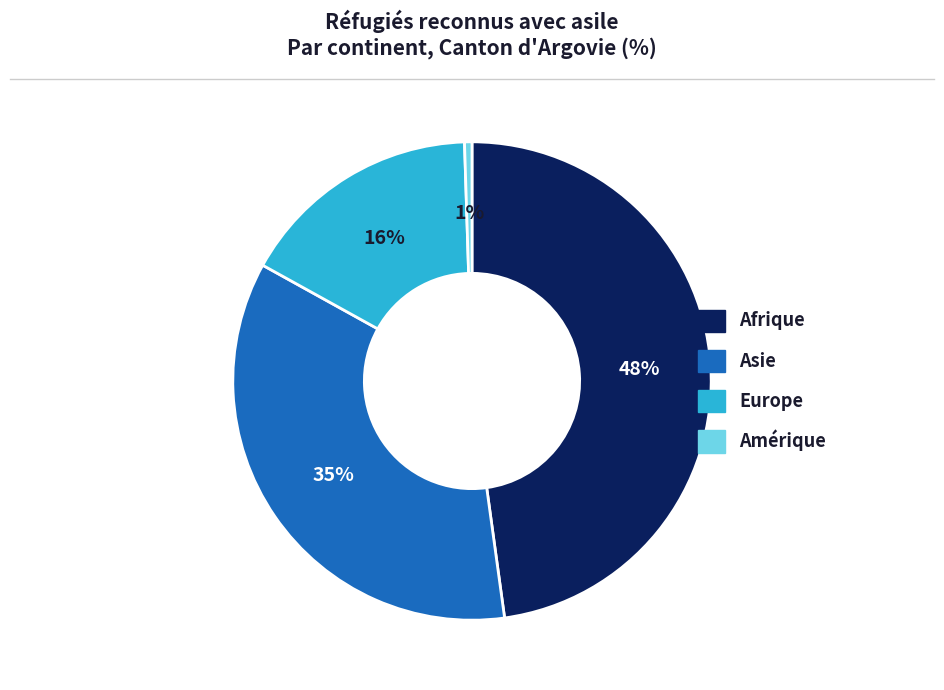

The Afrique slice represents 35% of the pie. True or false?

False